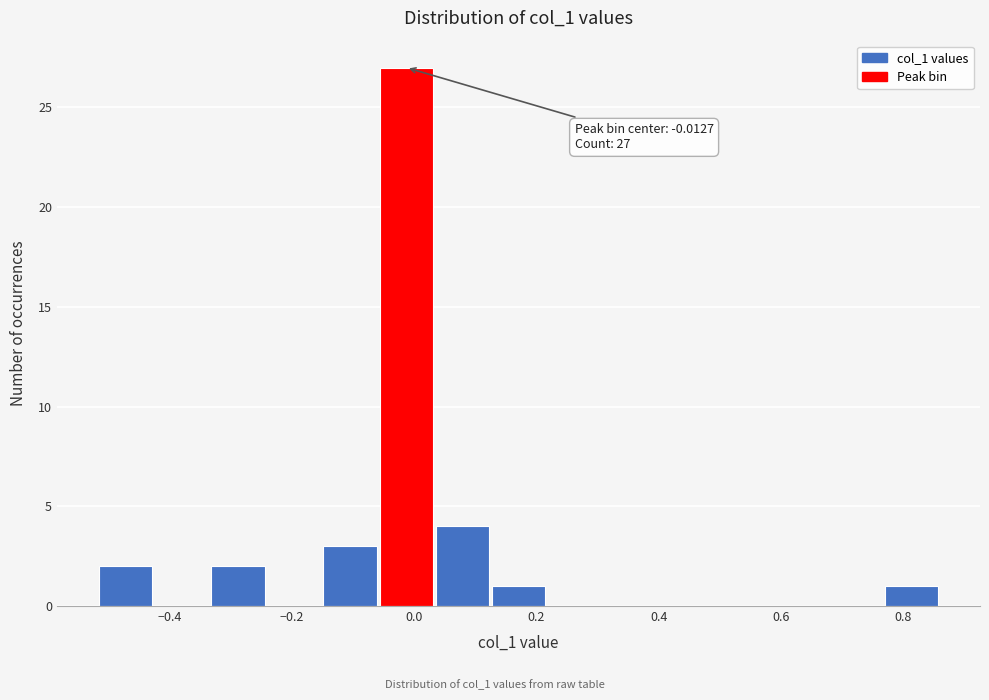

Which range on the x-axis has the tallest bar?

-0.06 to 0.04